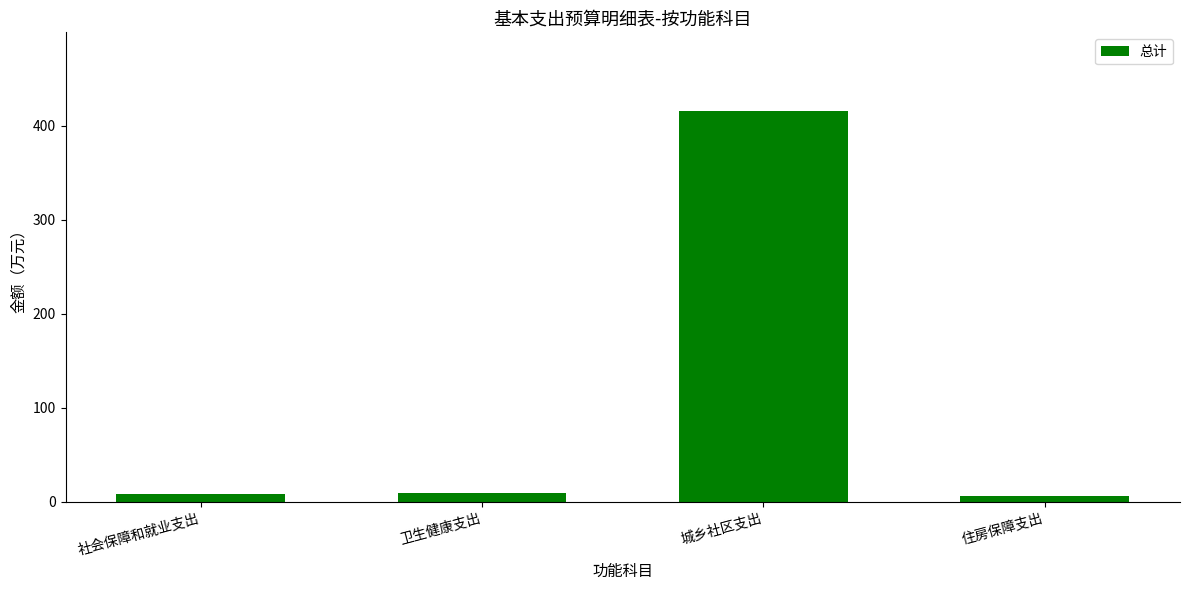

Is it true that the value at 城乡社区支出 is 213.3?

False